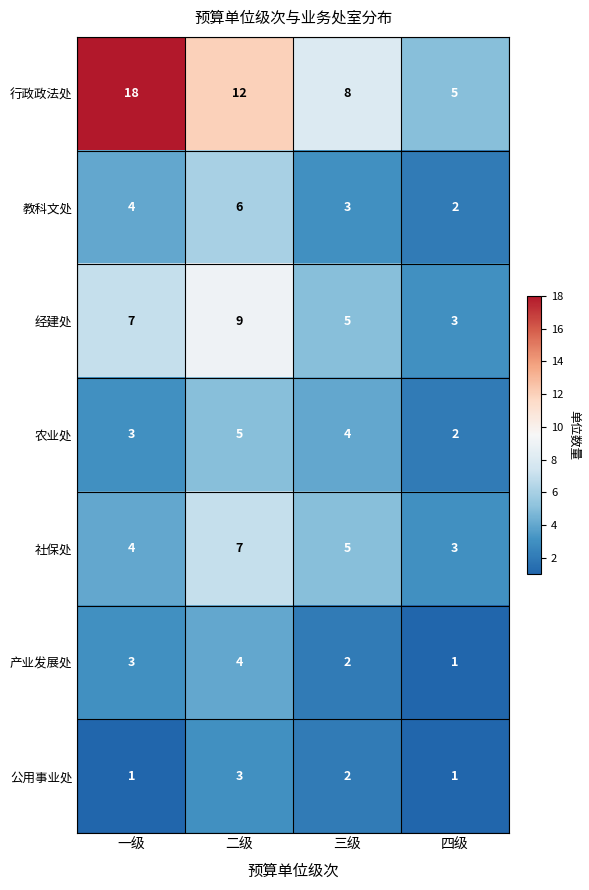

The 农业处 series shows 1 at 四级. True or false?

False